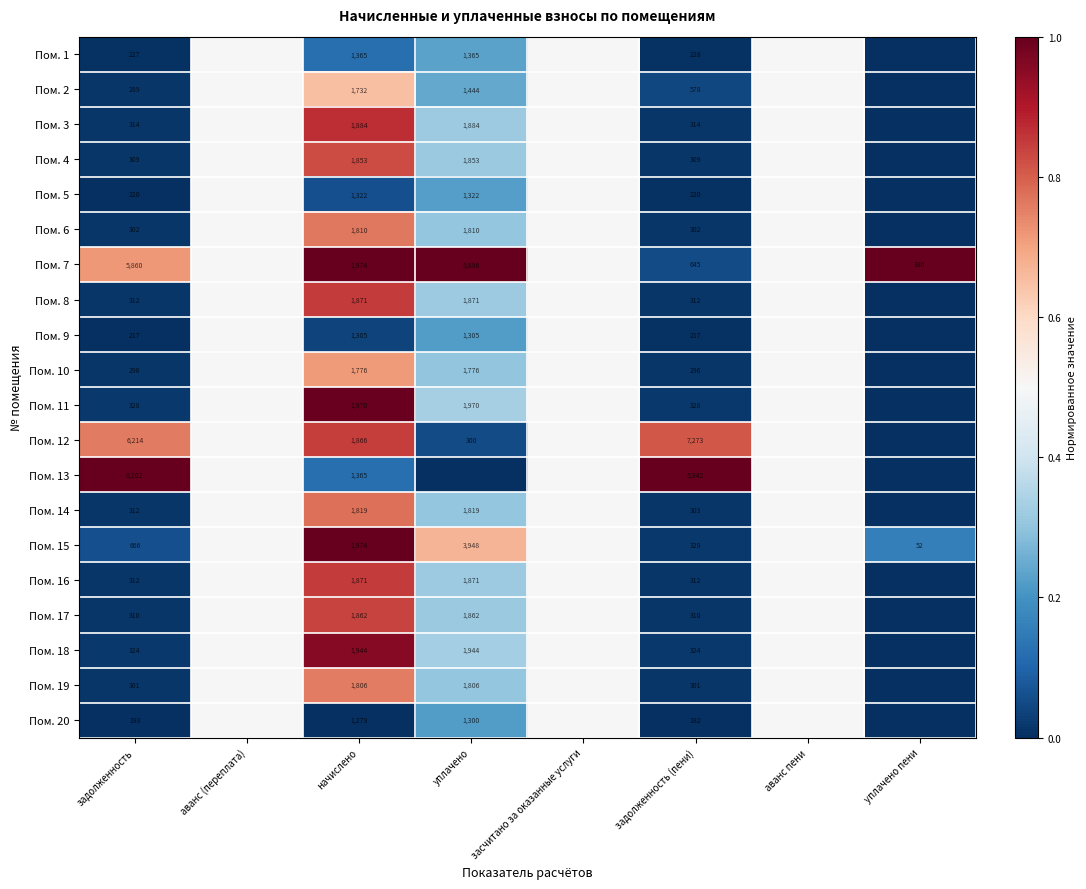

Is it true that Пом. 6 equals 427.4 at уплачено?

False